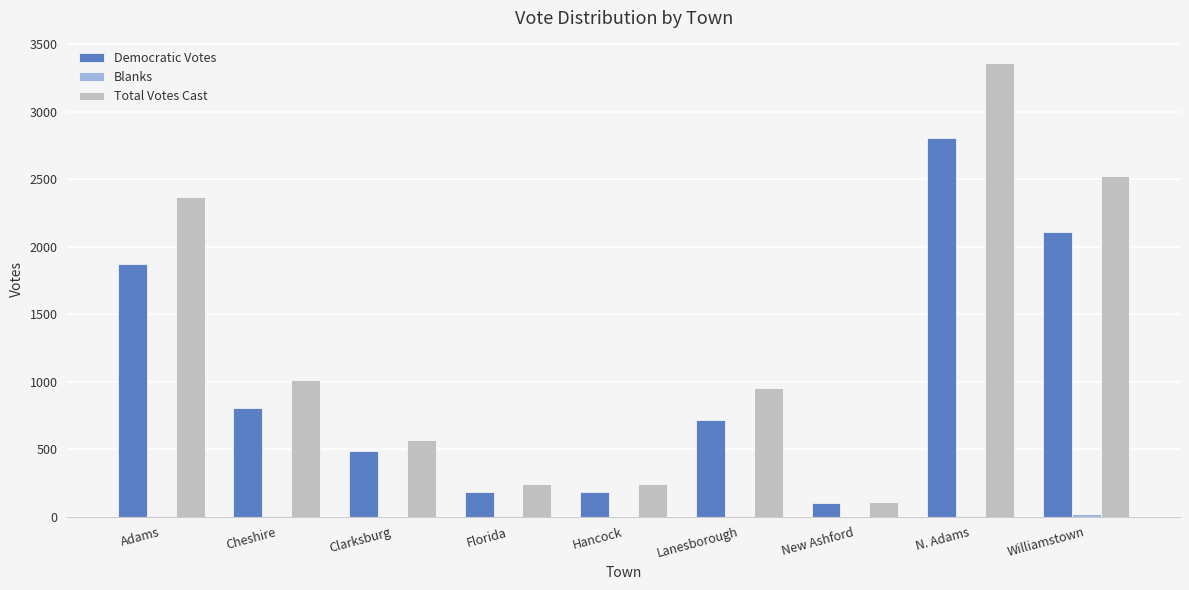

What is the sum of all Total Votes Cast values?

11376